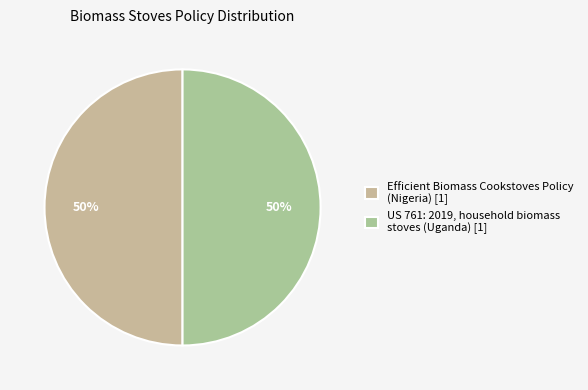

Count the number of slices in the pie.

2